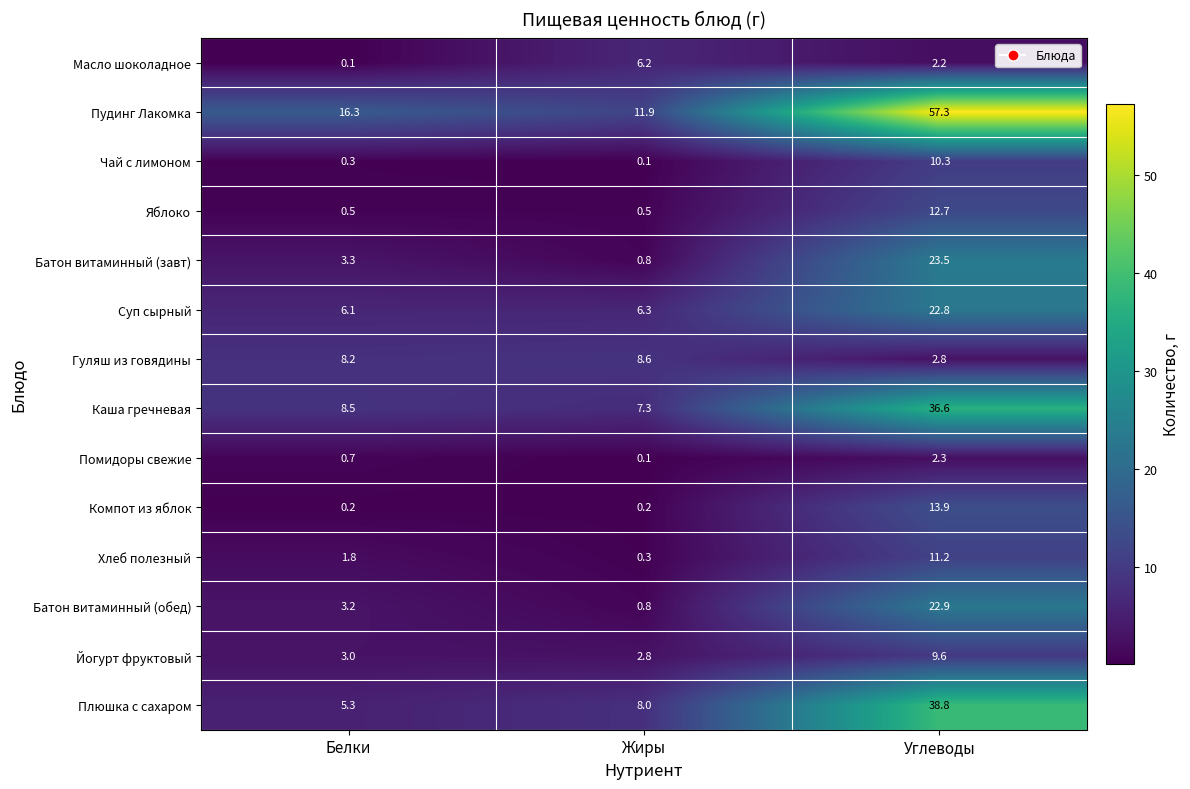

At which label does Йогурт фруктовый reach its minimum?

Жиры